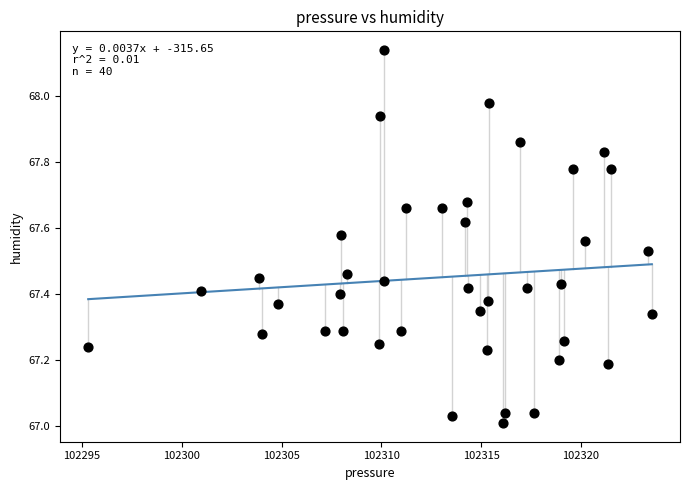

What is the range of X values (max minus min)?

28.2